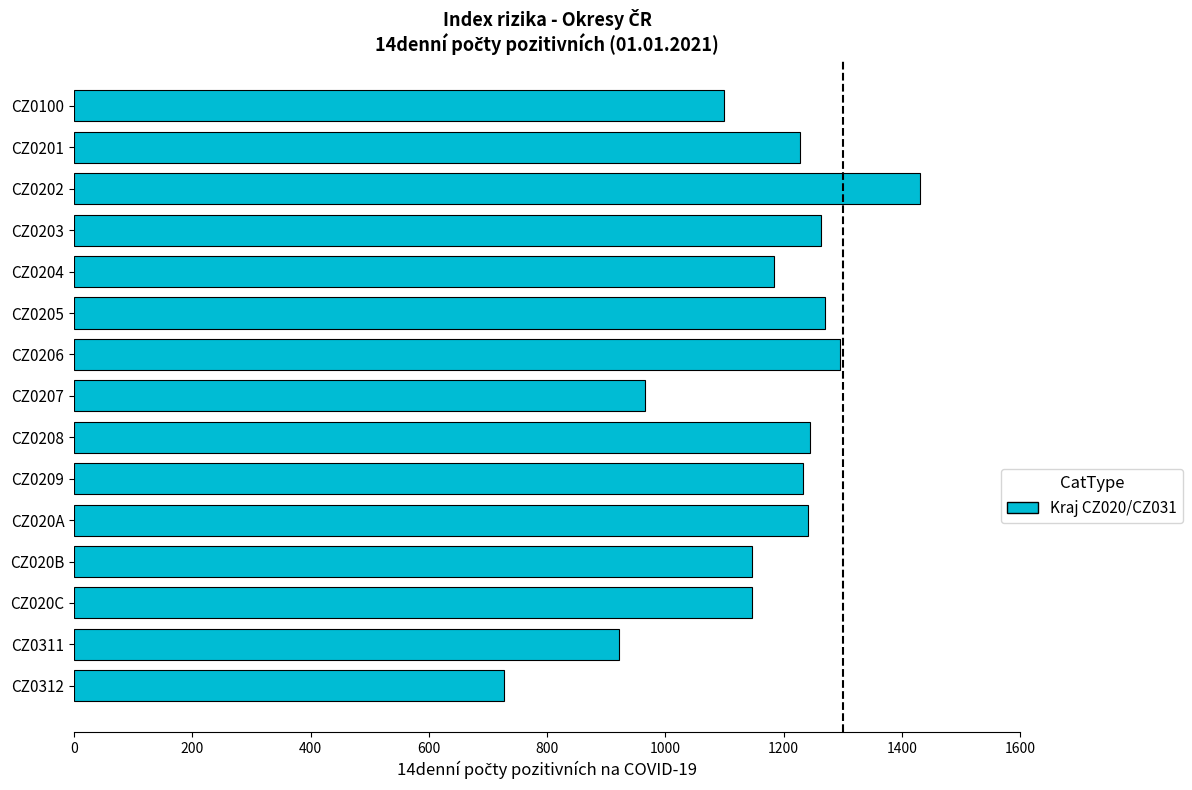

What is the minimum value shown in the chart?

726.2